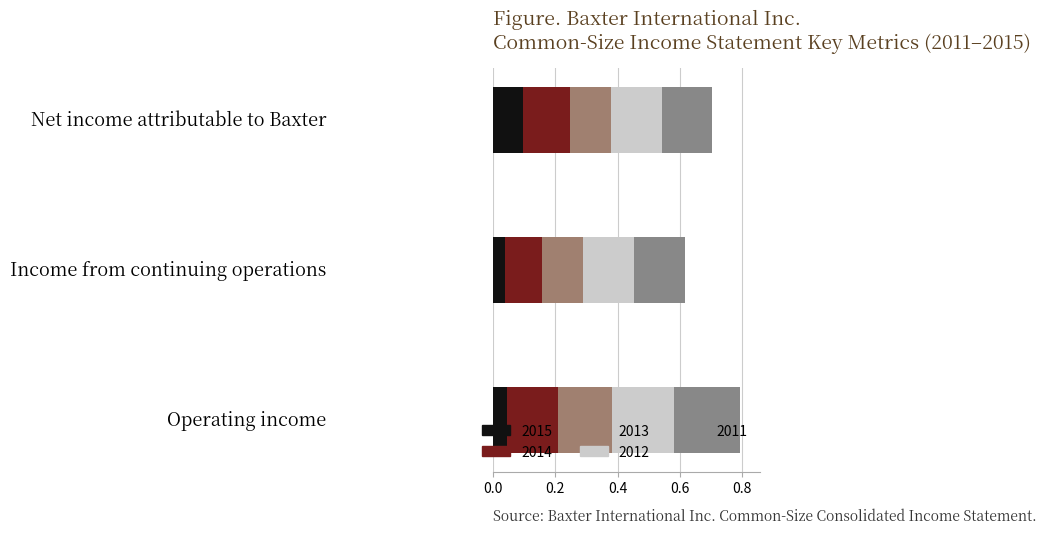

Where is 2014 nearest to the value 0?

Income from continuing operations